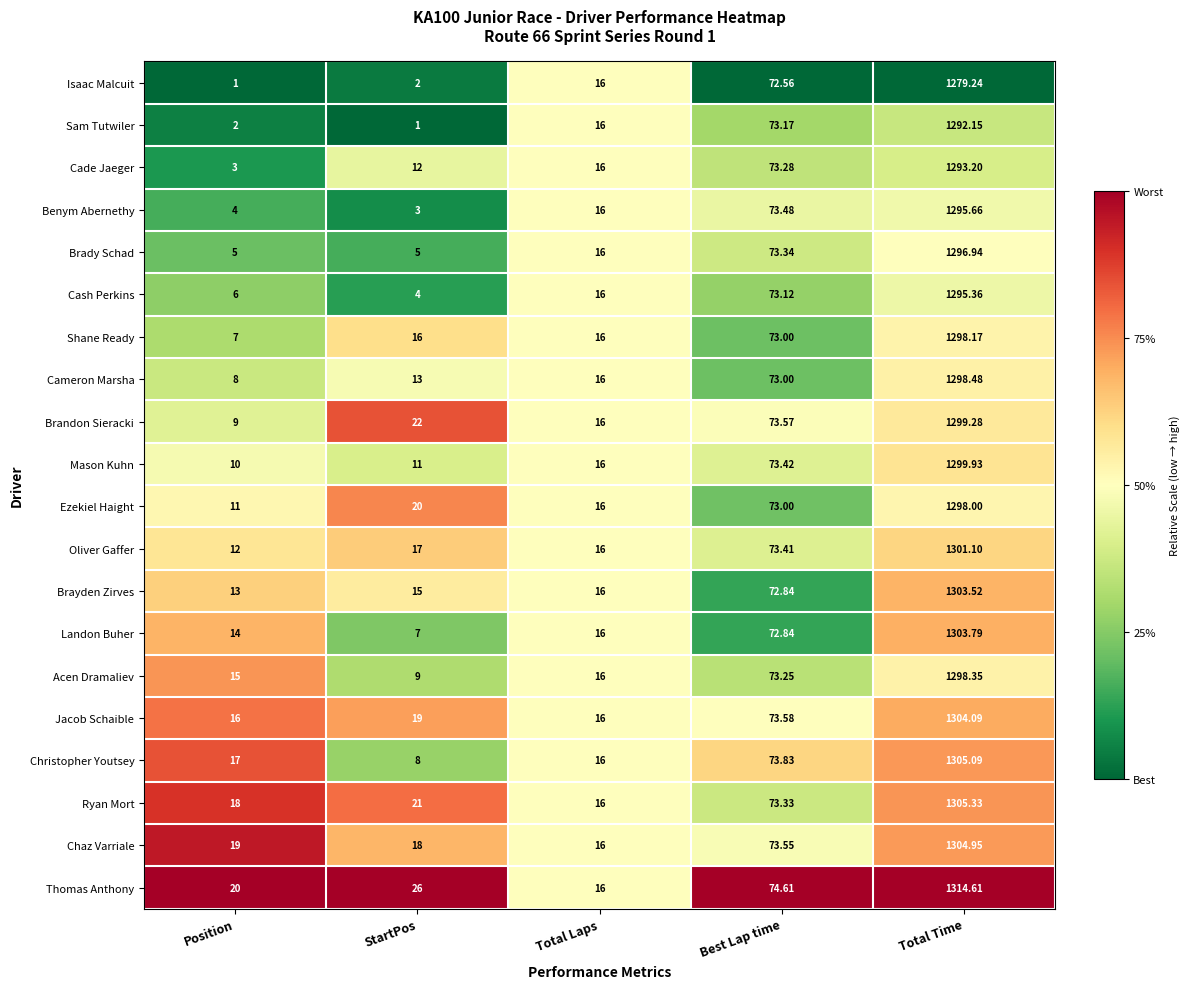

List the labels in order of Thomas Anthony value, largest first.

Total Time, Best Lap time, StartPos, Position, Total Laps